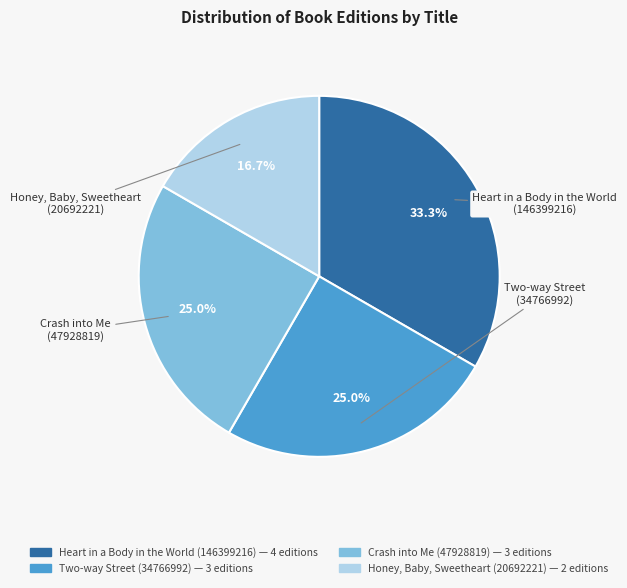

How much of the chart is everything except Two-way Street (34766992)?

75.0%